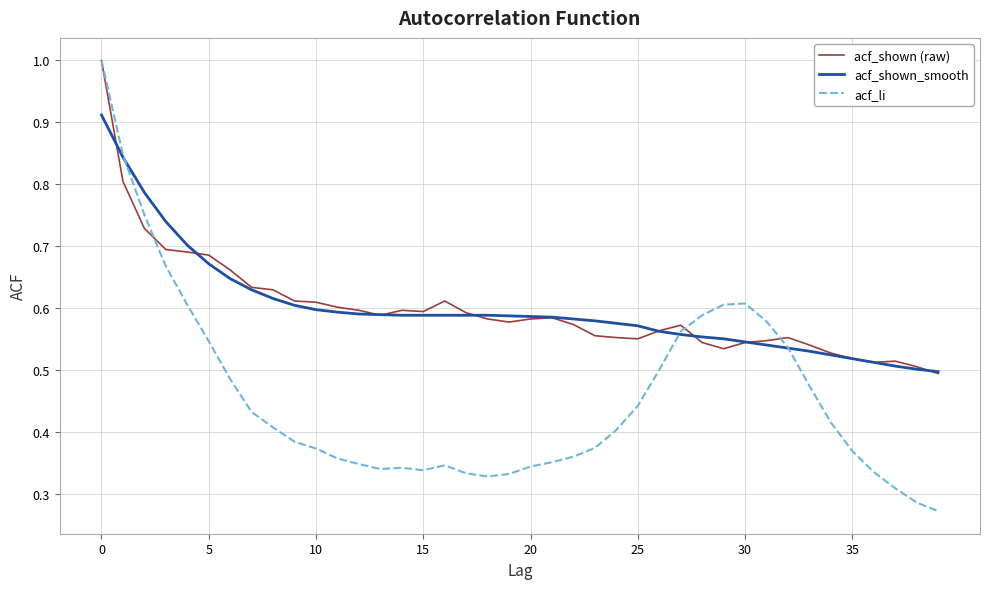

What is the maximum value shown in the chart?

1.0